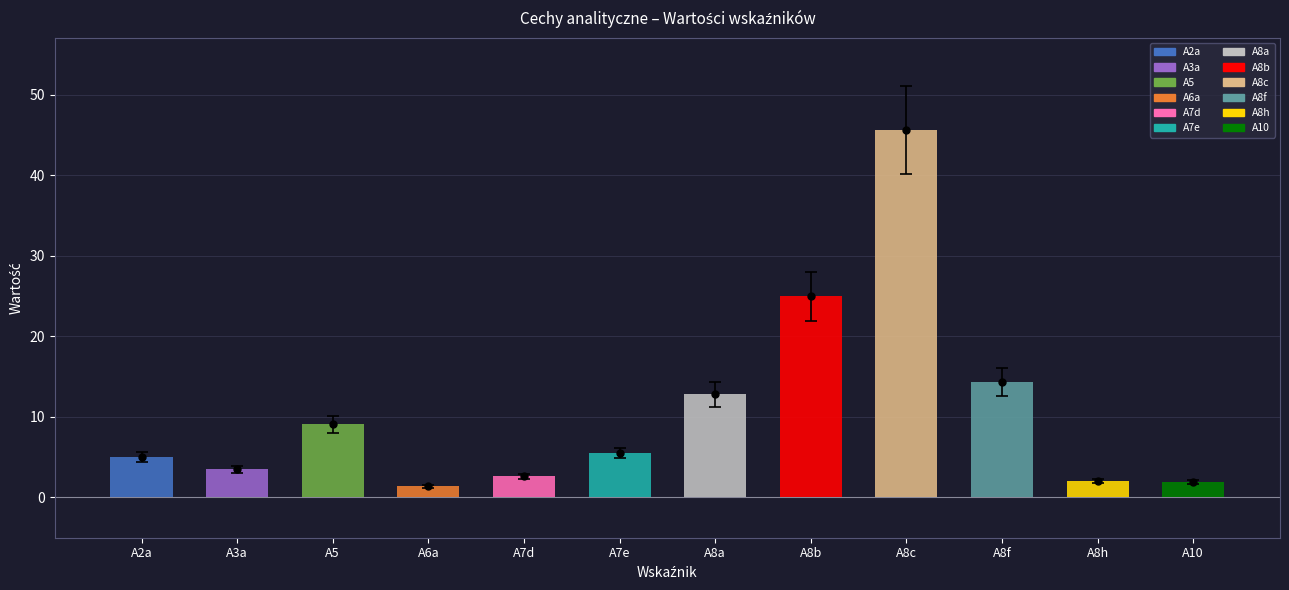

What is the sum of the values at A8f and A10?

14.3